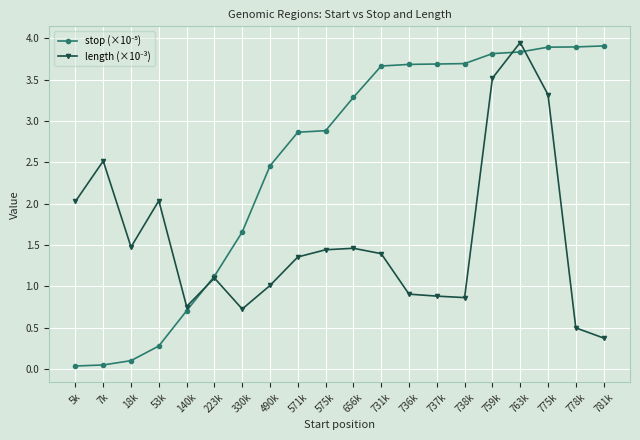

What is the label of the 12th point from the left?

731k